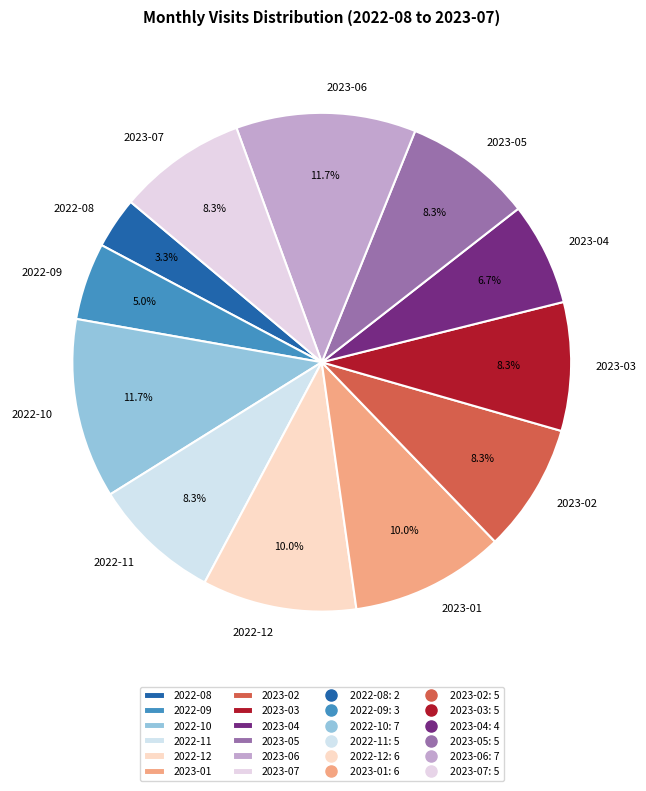

Does 2023-07 account for over 50% of the chart?

No